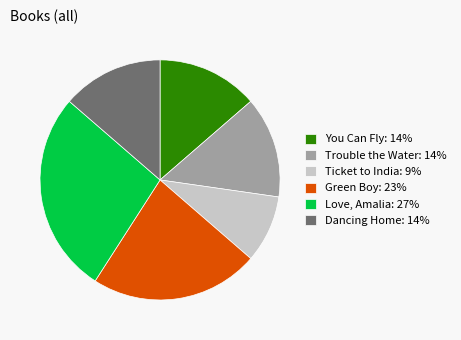

What is the largest slice in the pie chart?

Love, Amalia